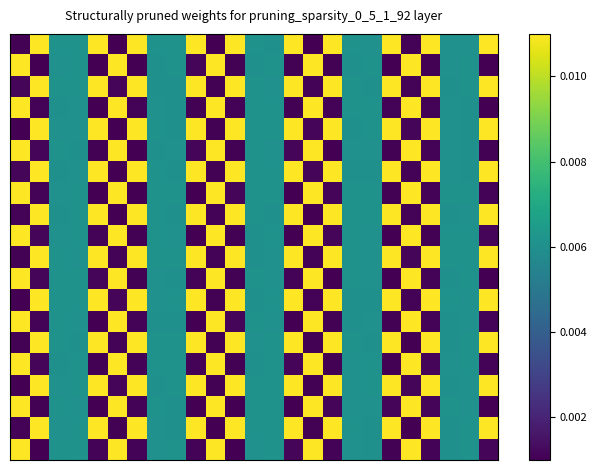

At which category does the chart reach its minimum across all series?

5